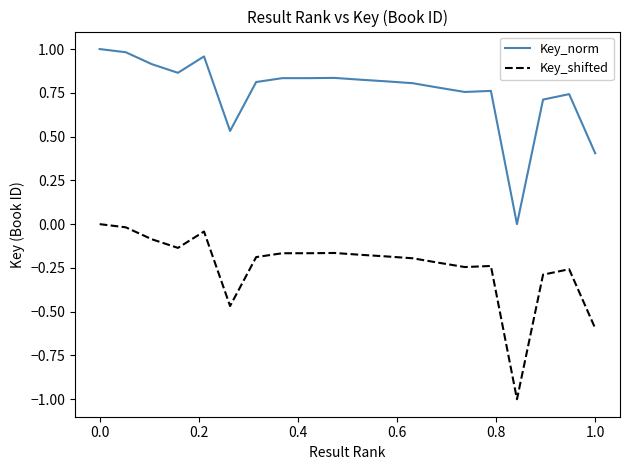

What is the difference between the second highest and second lowest values in the Key_shifted series?

0.6